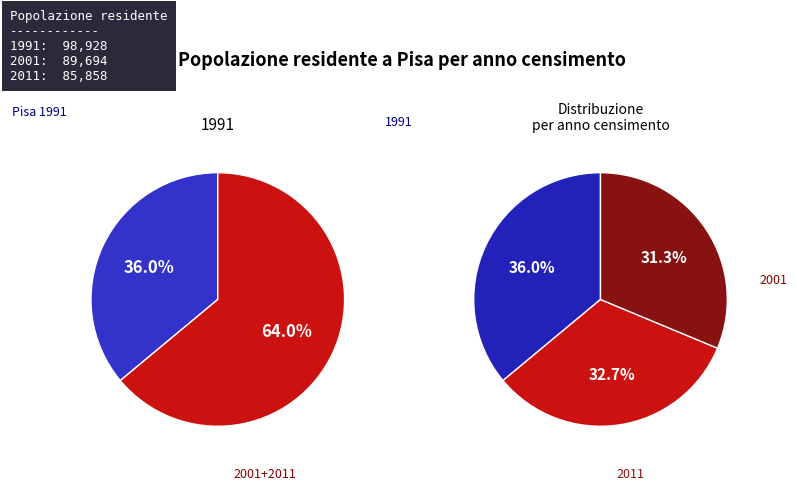

How many segments does this pie chart have?

3